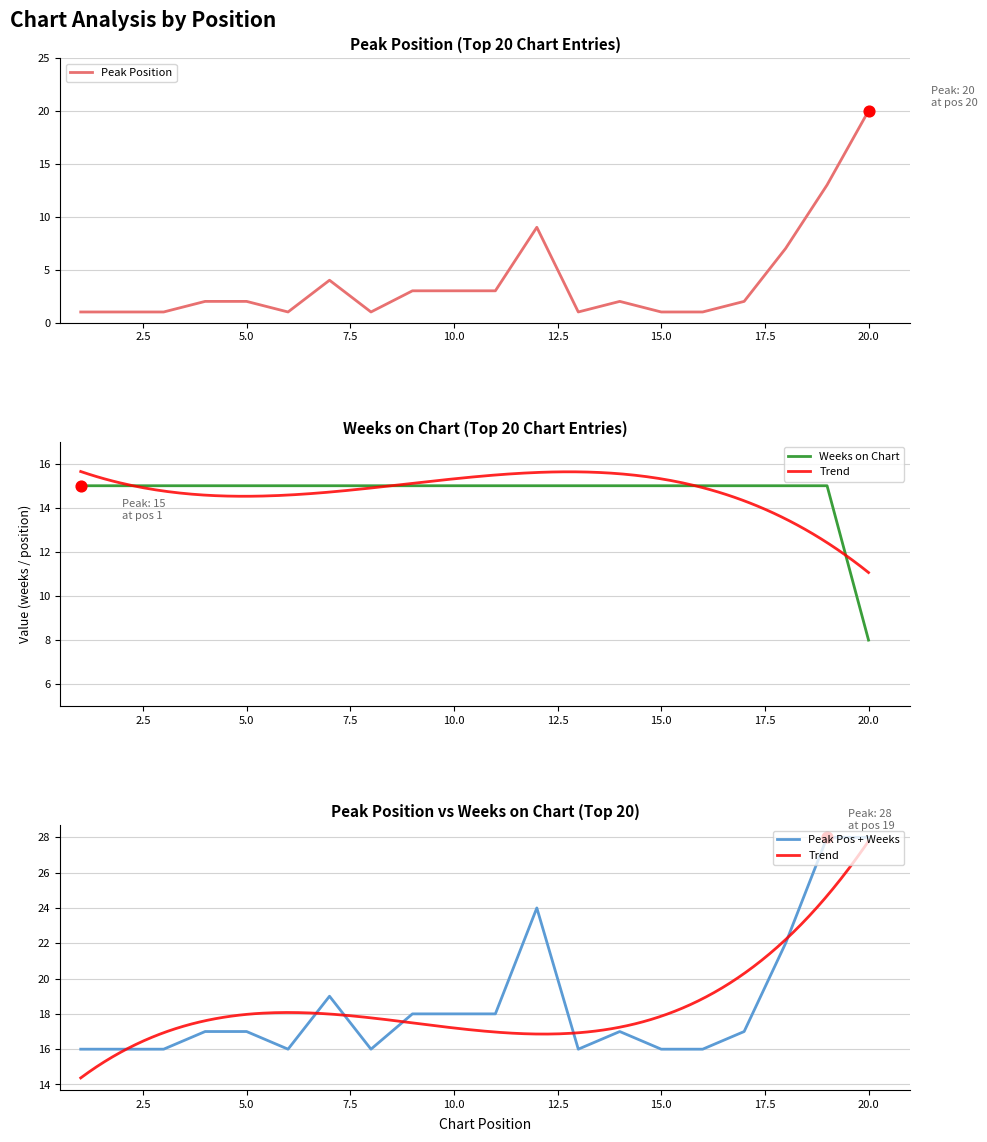

Is the value of Weeks on Chart at 18 greater than the value of Peak Position at 13?

Yes